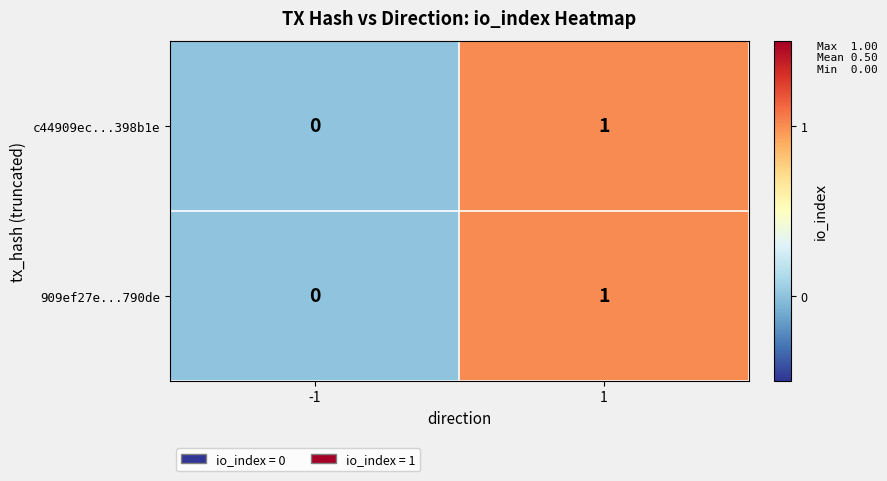

The value of 909ef27e...790de at -1 is 0. True or false?

True